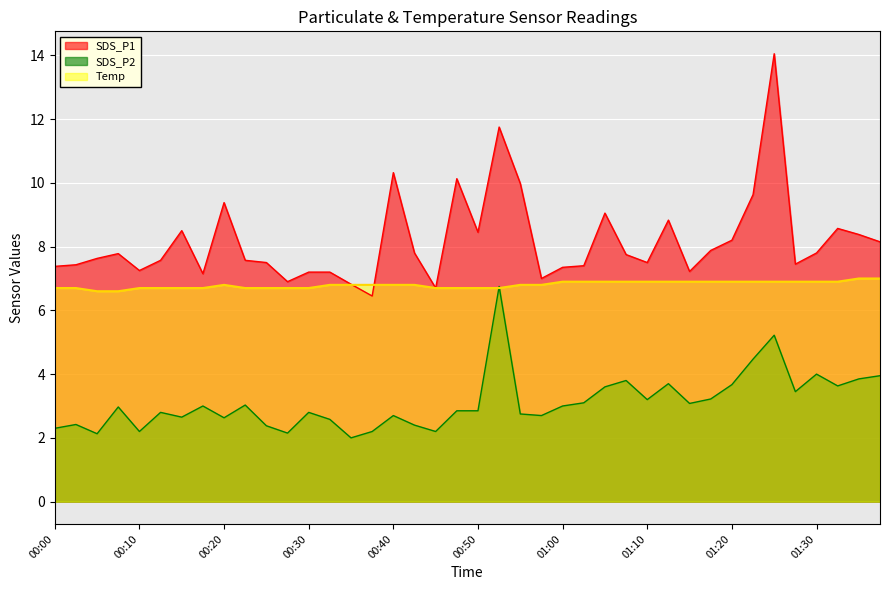

What is the sum of the SDS_P1 values at 01:20 and 00:20?

17.6